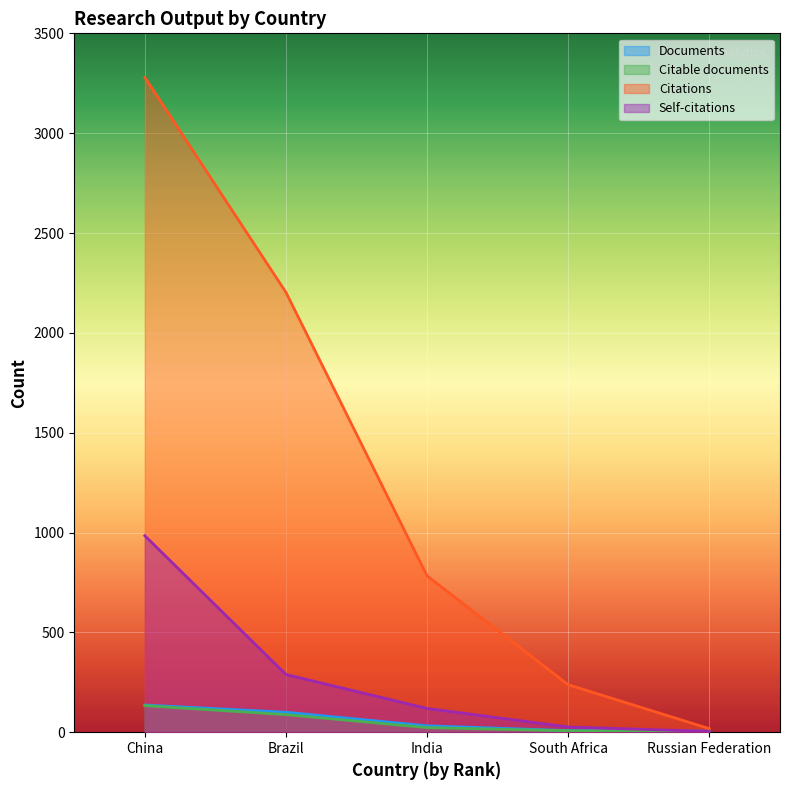

True or false: Citable documents and Self-citations intersect in this chart.

False